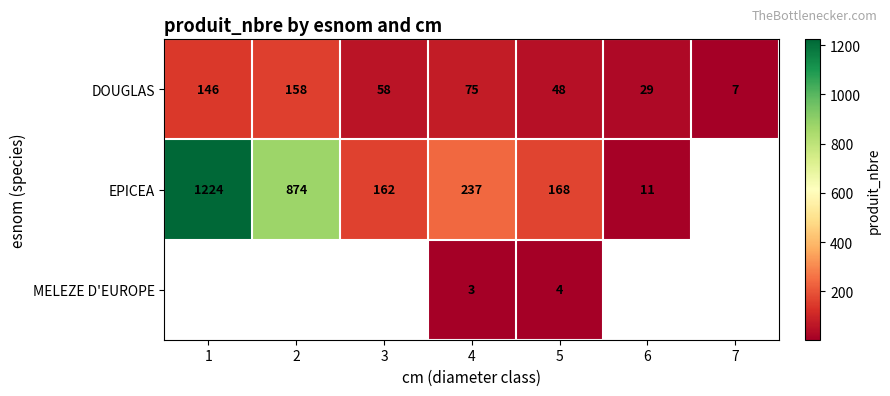

At how many categories does at least one series exceed 256?

2